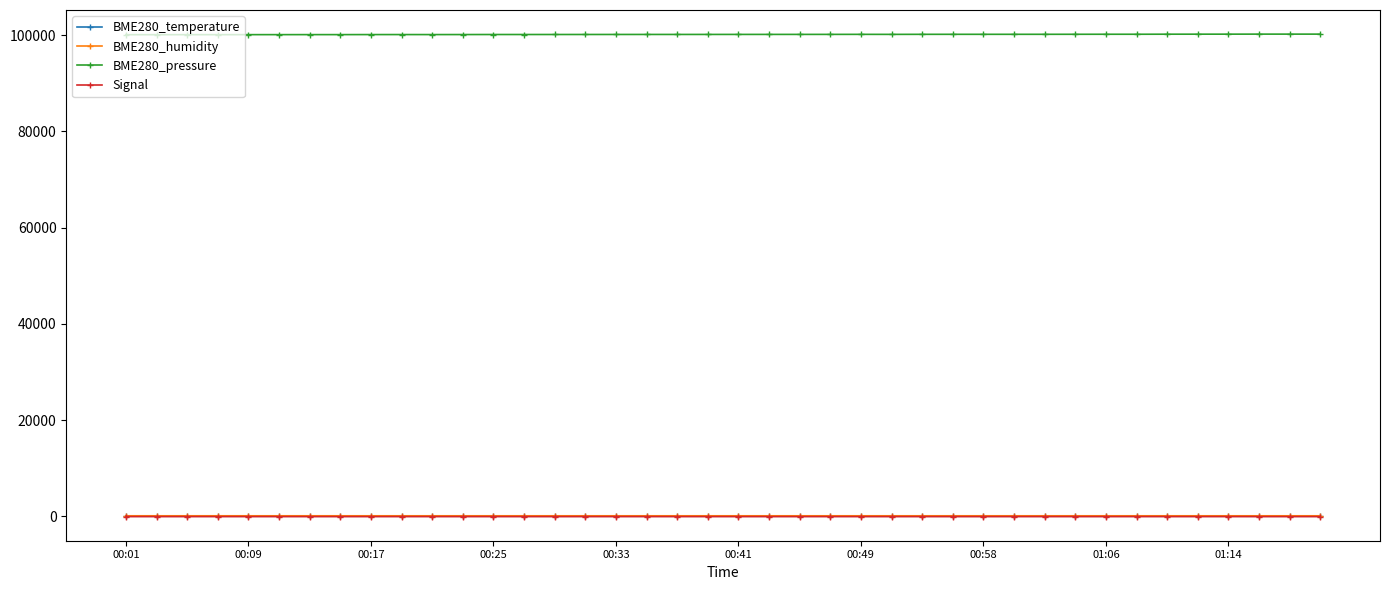

True or false: BME280_temperature and BME280_humidity intersect in this chart.

False